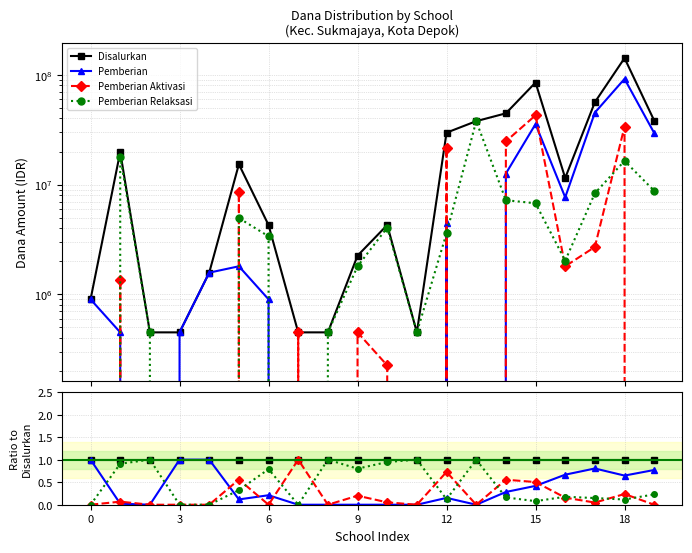

Reading right to left, extract all data points from this chart.

Disalurkan: 1.0	1.0	1.0	1.0	1.0	1.0	1.0	1.0	1.0	1.0	1.0	1.0	1.0	1.0	1.0	1.0	1.0	1.0	1.0	1.0
Pemberian: 0.8	0.6	0.8	0.7	0.4	0.3	0.0	0.2	0.0	0.0	0.0	0.0	0.0	0.2	0.1	1.0	1.0	0.0	0.0	1.0
Pemberian Aktivasi: 0.0	0.2	0.0	0.2	0.5	0.6	0.0	0.7	0.0	0.1	0.2	0.0	1.0	0.0	0.6	0.0	0.0	0.0	0.1	0.0
Pemberian Relaksasi: 0.2	0.1	0.1	0.2	0.1	0.2	1.0	0.1	1.0	0.9	0.8	1.0	0.0	0.8	0.3	0.0	0.0	1.0	0.9	0.0